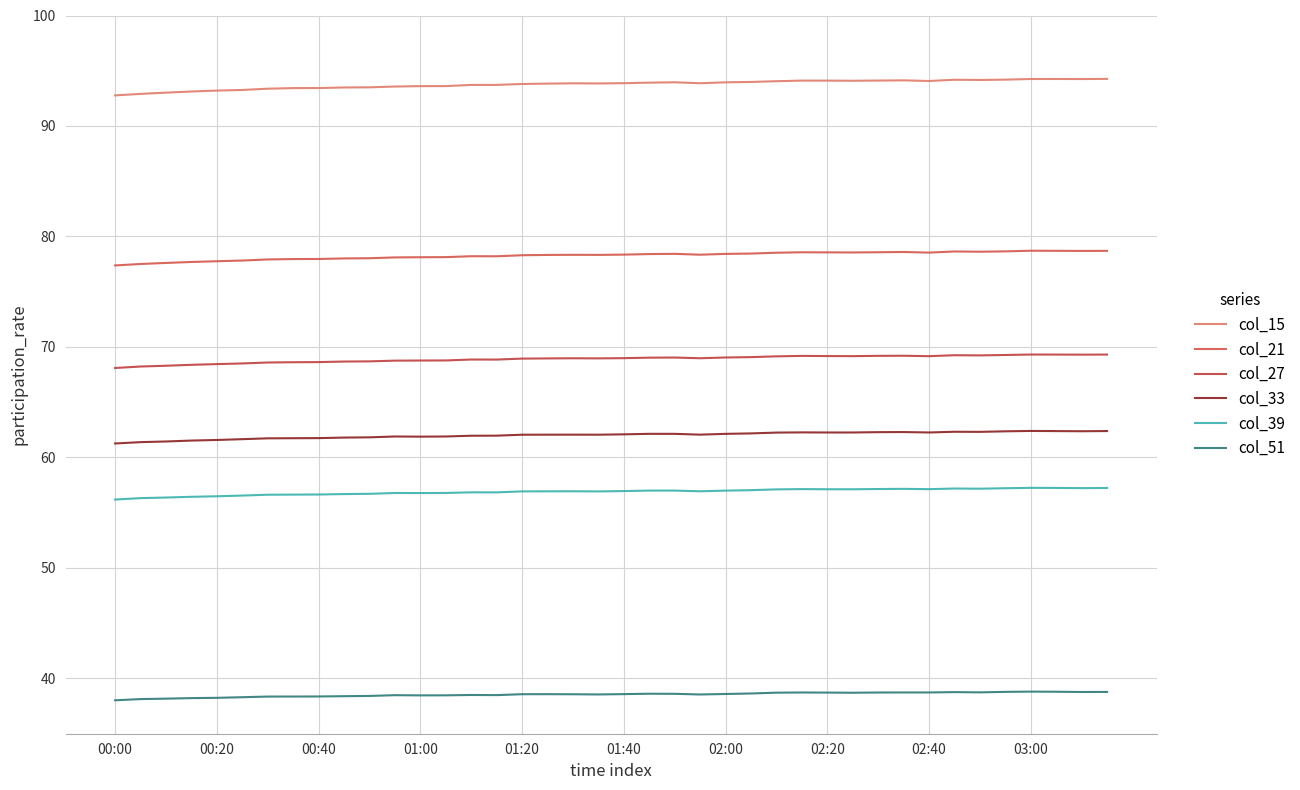

True or false: col_51 has more than 0 points higher than both neighbors.

True